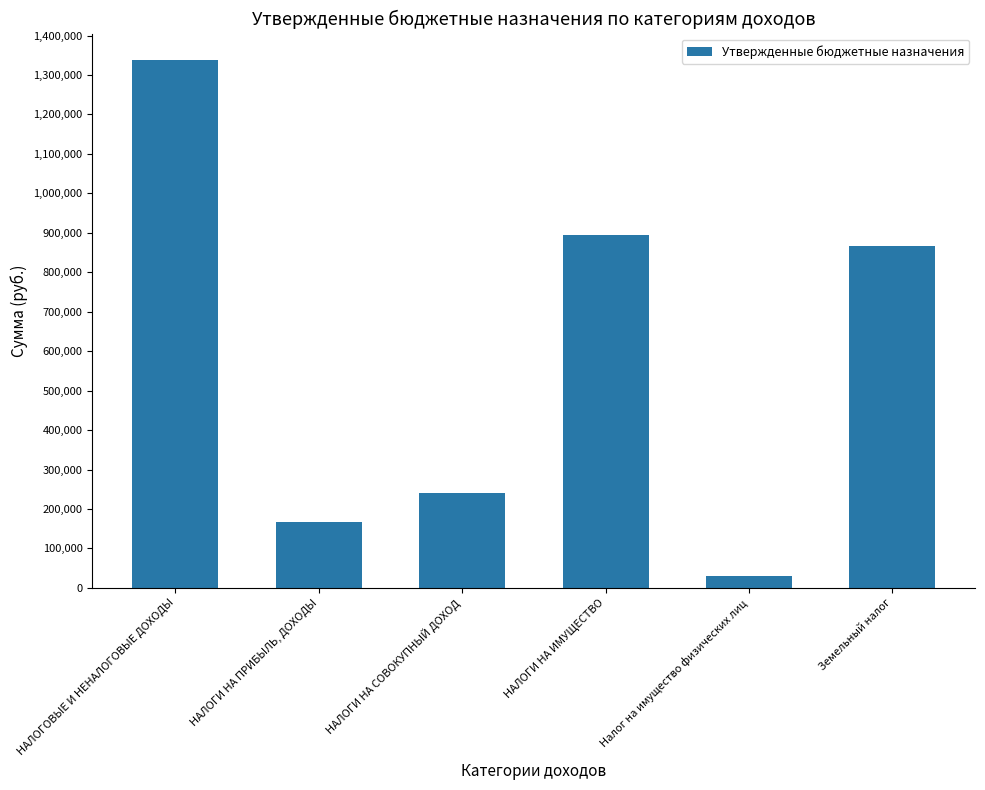

What is the value of the 3rd bar from the left?

240100